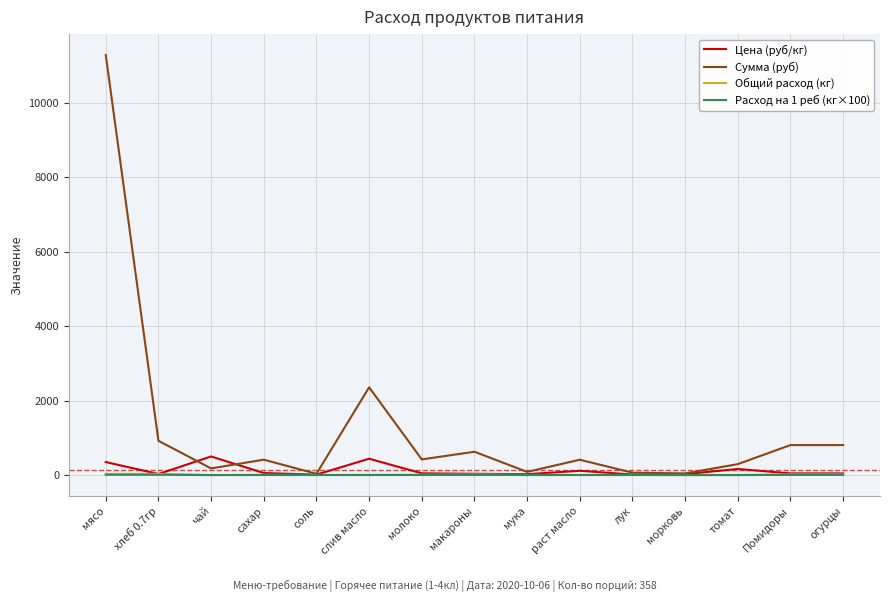

True or false: Сумма (руб) has more than 2 points higher than both neighbors.

True